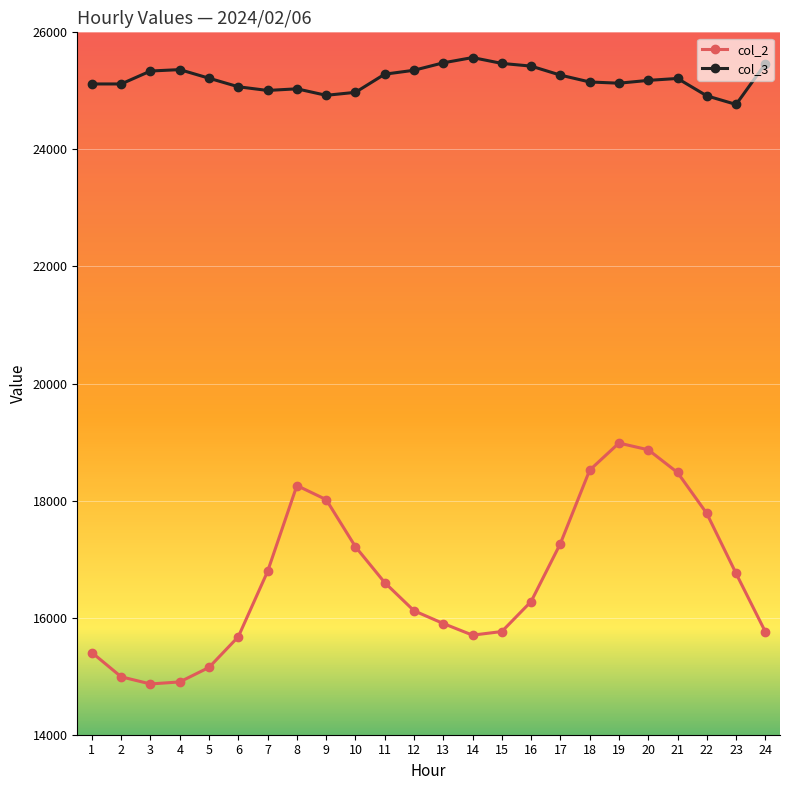

The value of col_3 at 15 is 25469. True or false?

True